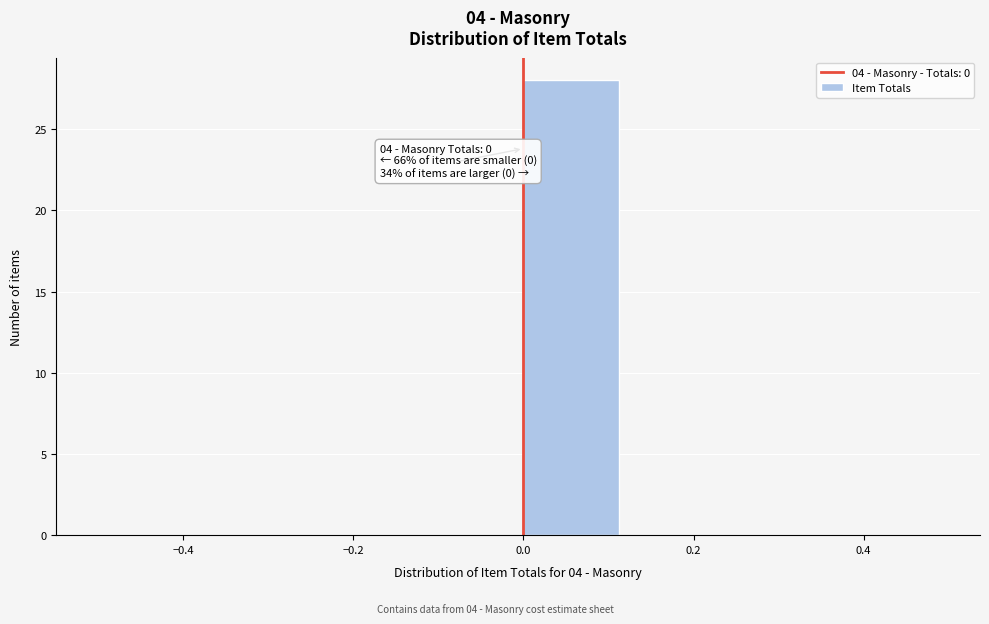

Which range on the x-axis has the tallest bar?

0.000 to 0.125